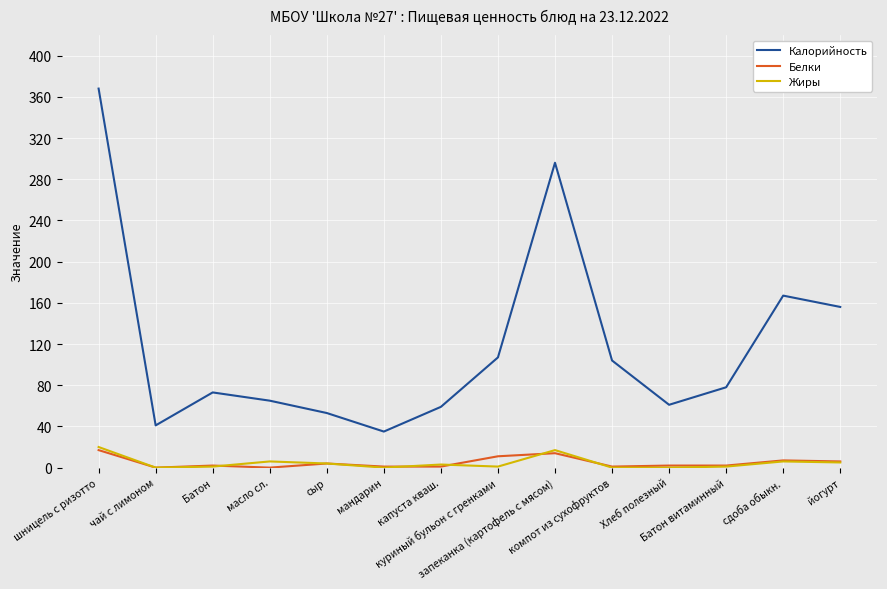

True or false: Белки and Жиры intersect in this chart.

True